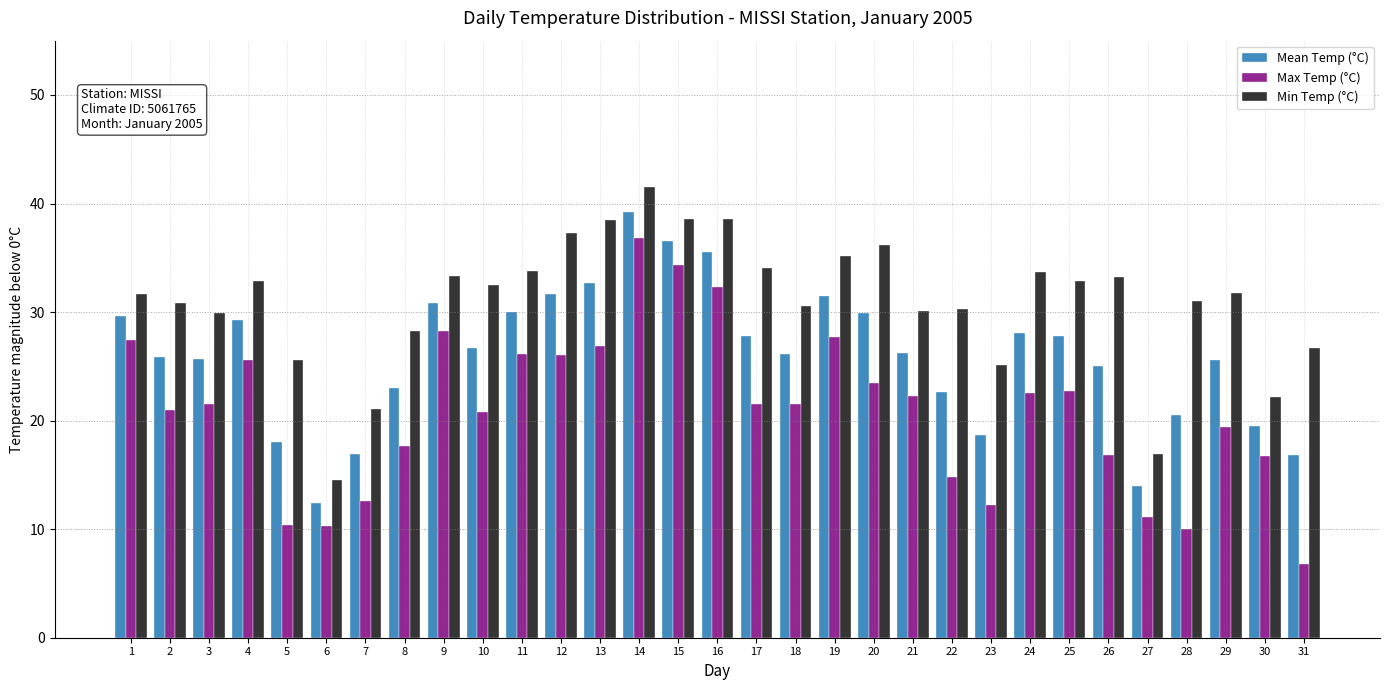

Is the value of Min Temp (°C) at 19 greater than the value of Max Temp (°C) at 21?

Yes